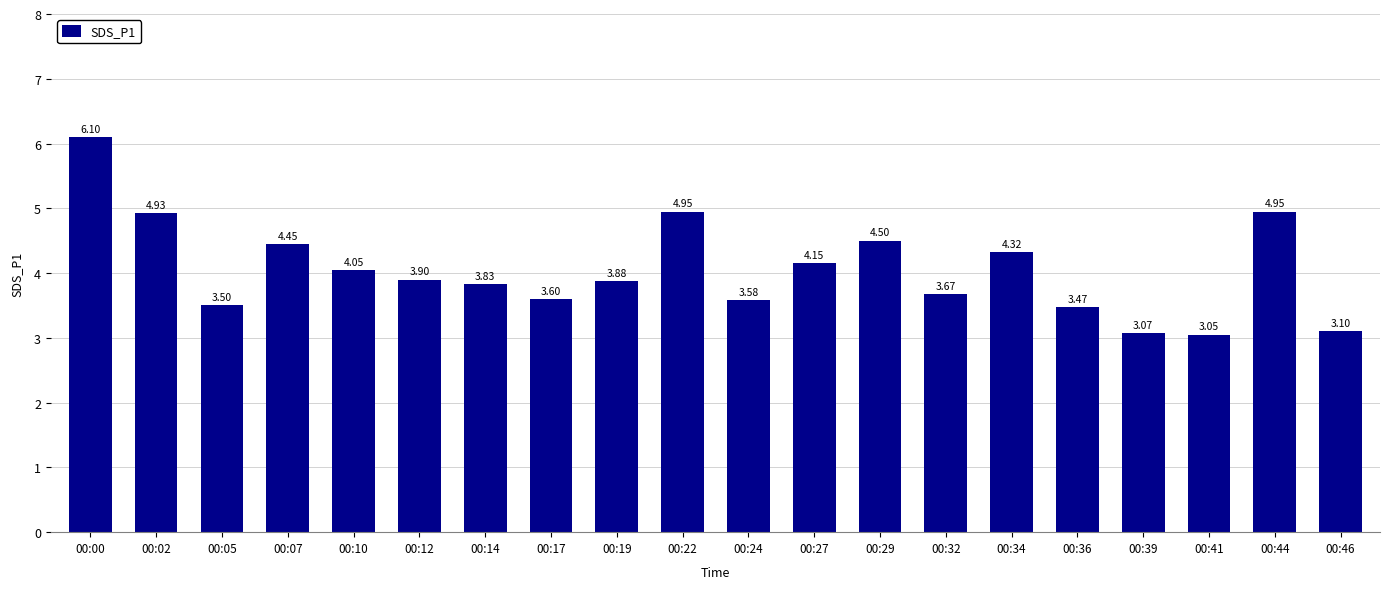

What is the difference between the values at 00:07 and 00:44?

0.5